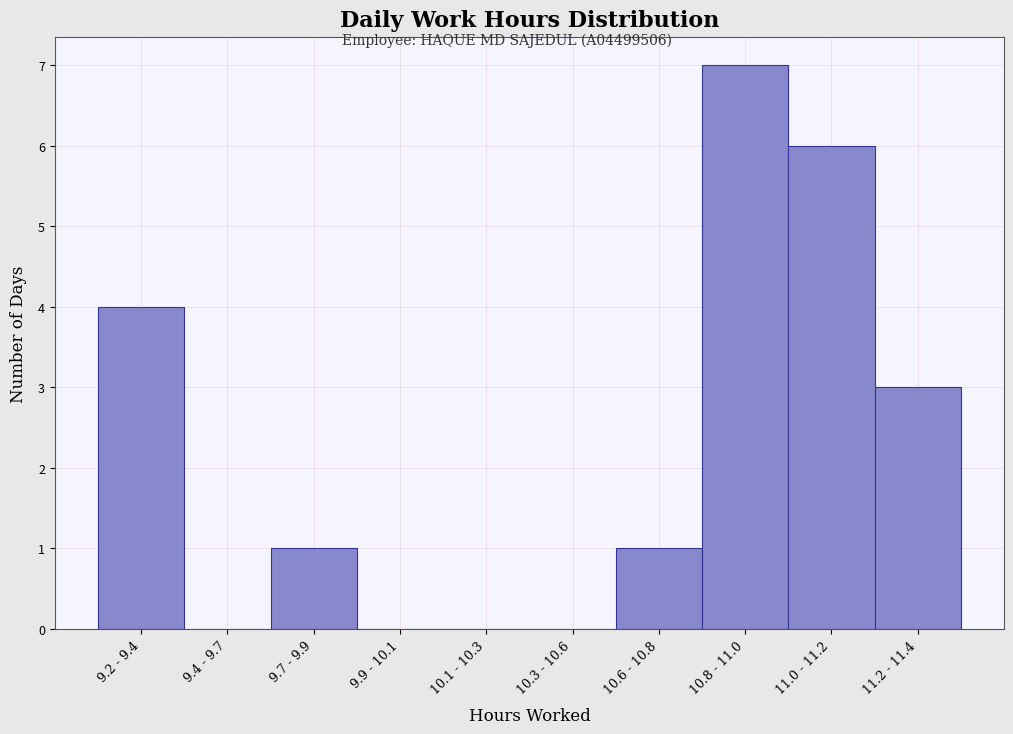

Reading right to left, extract all data points from this chart.

11.2 - 11.4=3	11.0 - 11.2=6	10.8 - 11.0=7	10.6 - 10.8=1	10.3 - 10.6=0	10.1 - 10.3=0	9.9 - 10.1=0	9.7 - 9.9=1	9.4 - 9.7=0	9.2 - 9.4=4